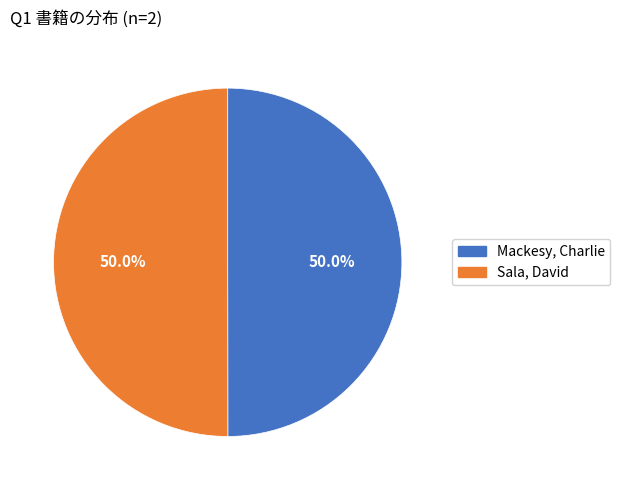

What percentage is NOT represented by Mackesy, Charlie?

50.0%